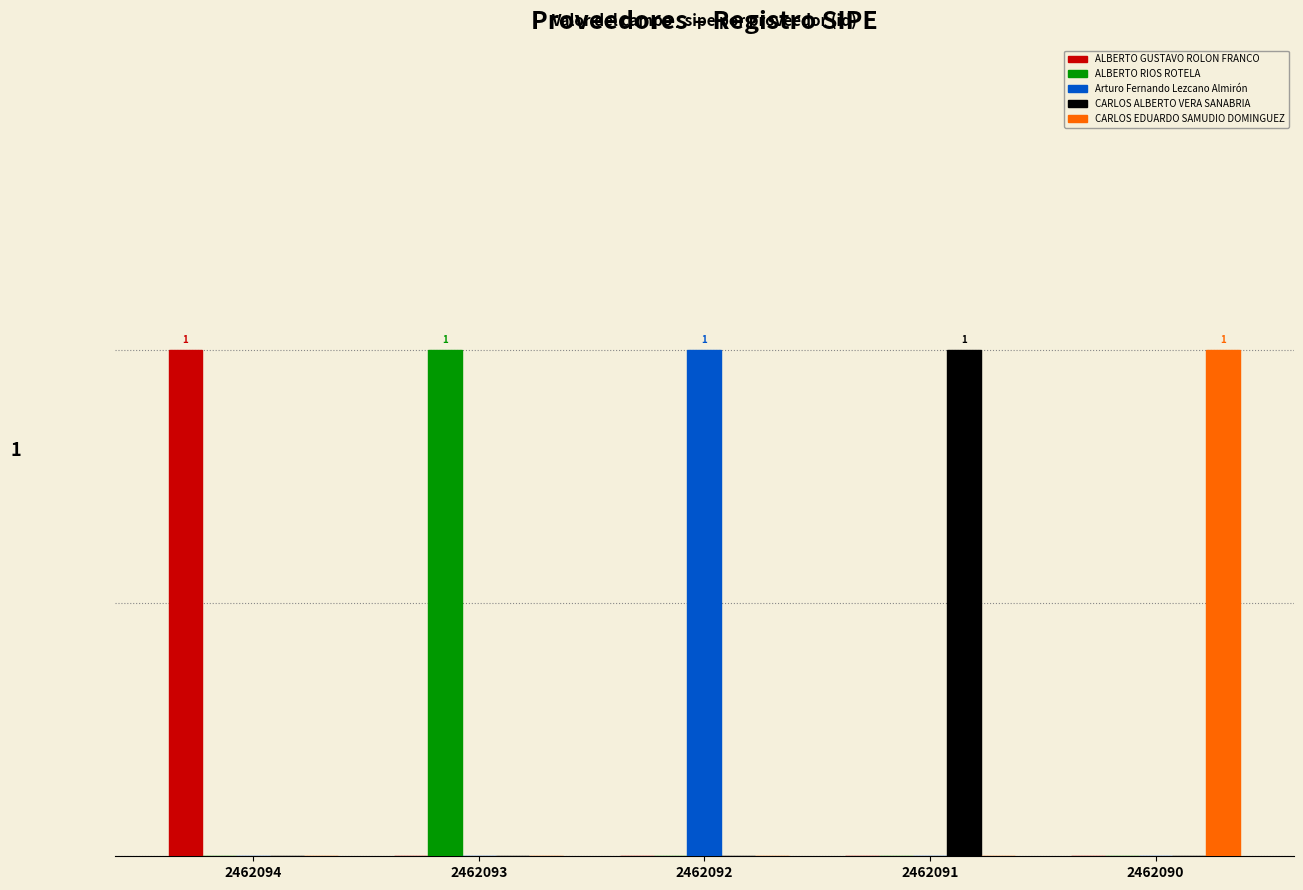

Are the bars horizontal?

No